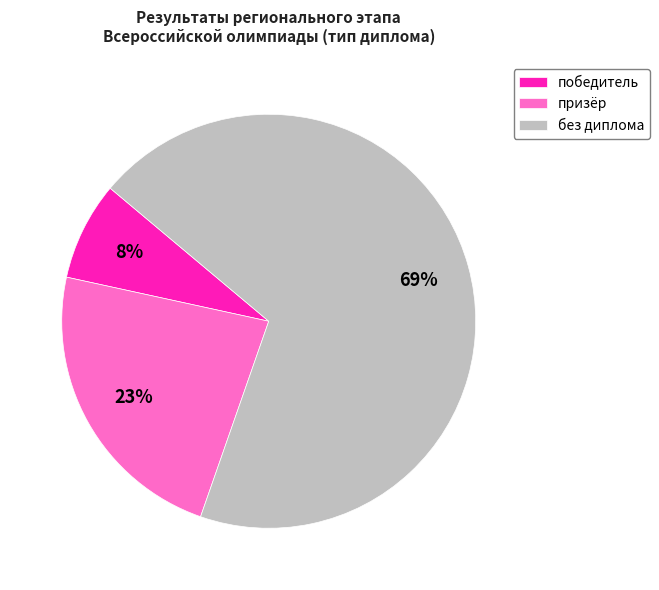

Rank the categories by value from lowest to highest.

победитель, призёр, без диплома